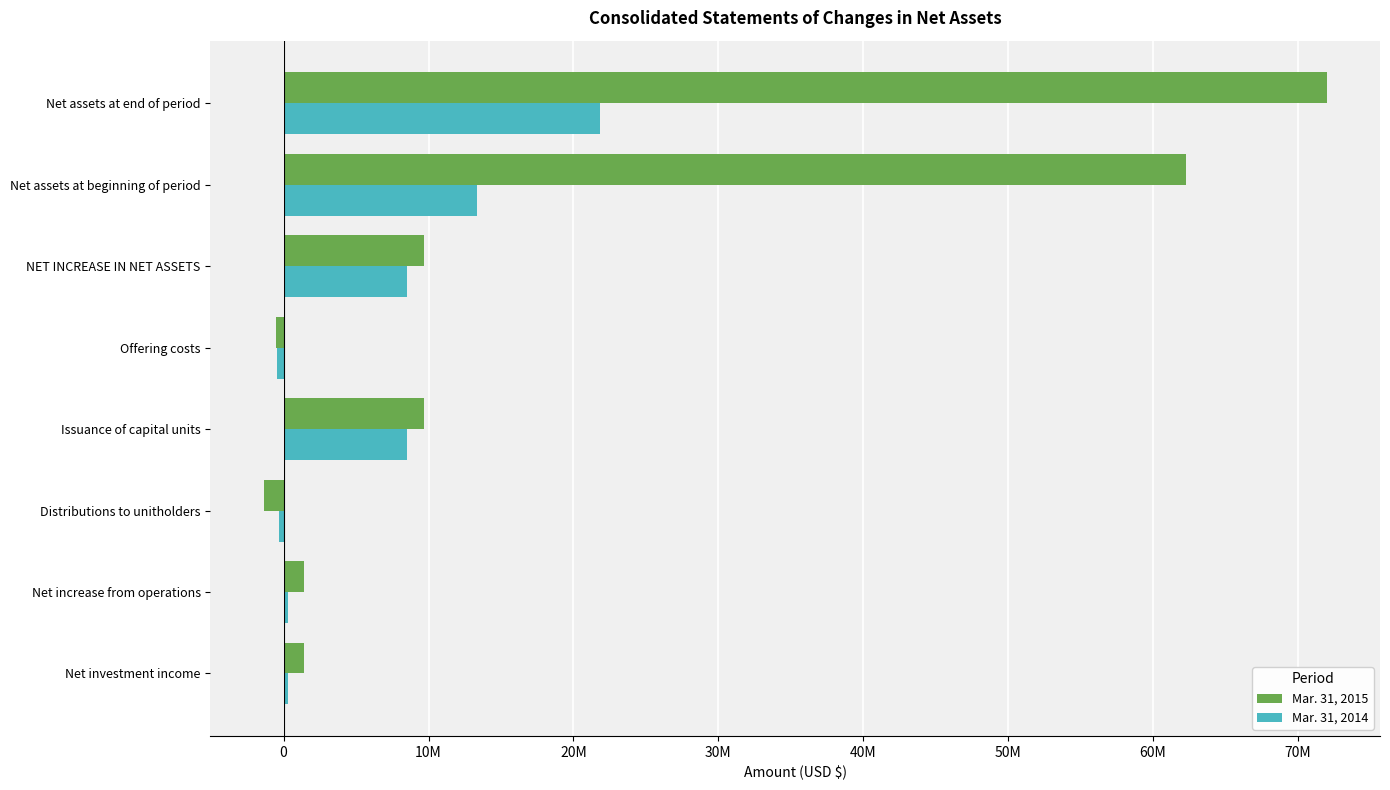

Which series has the largest range (max minus min)?

Mar. 31, 2015